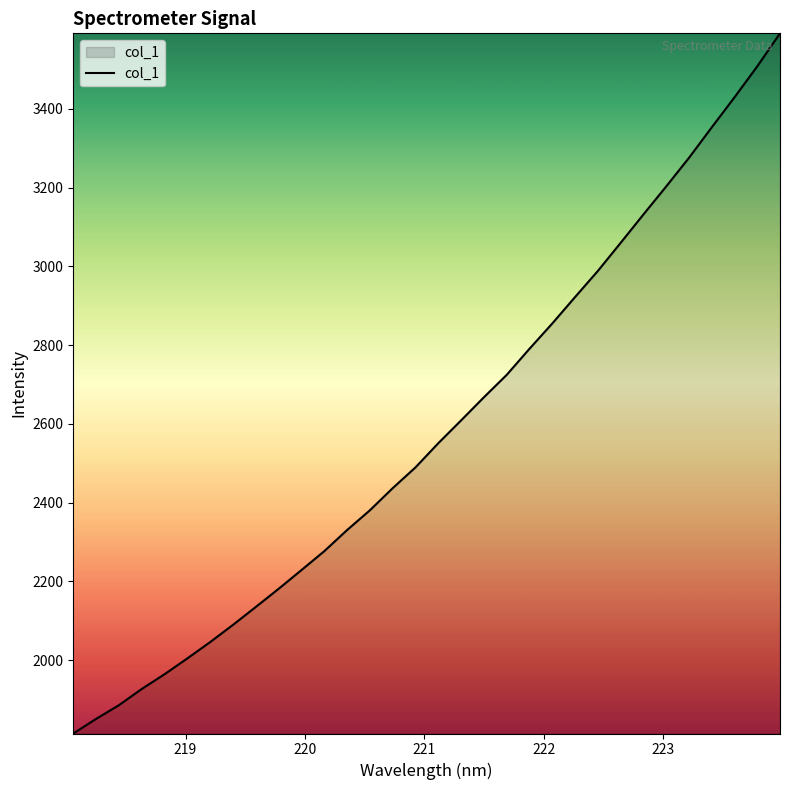

What is the minimum value shown in the chart?

1813.6